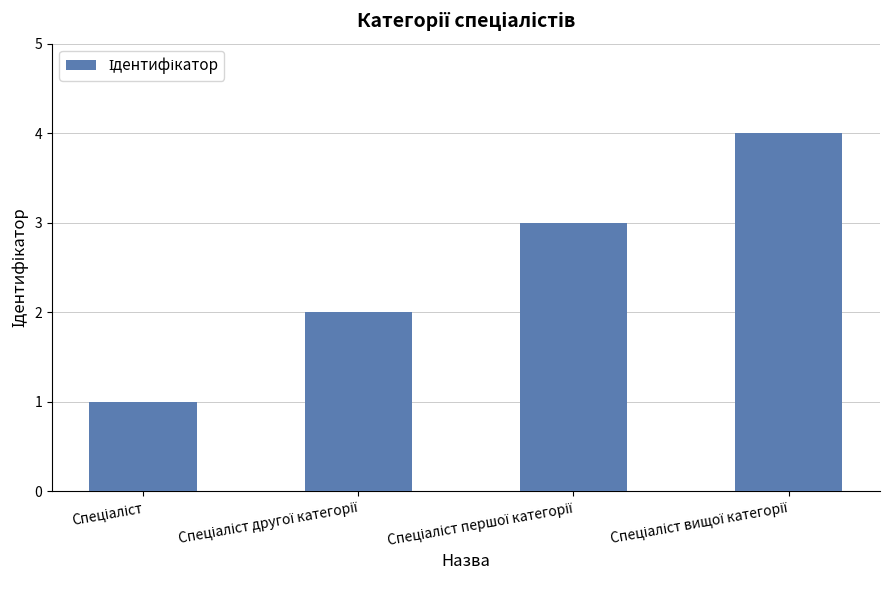

What is the difference between the maximum and minimum values?

3